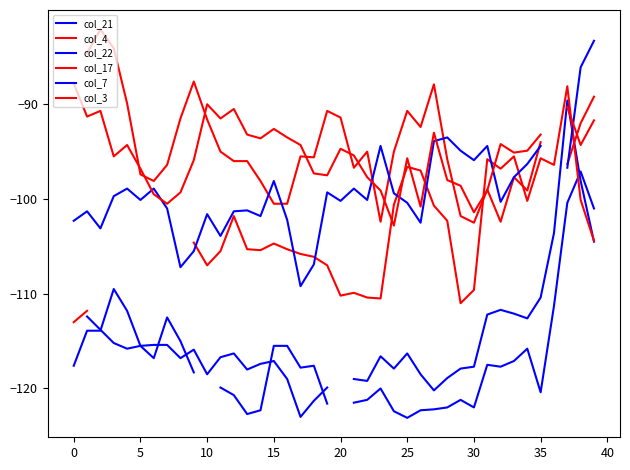

Which series changed the most between 5 and 31?

col_4